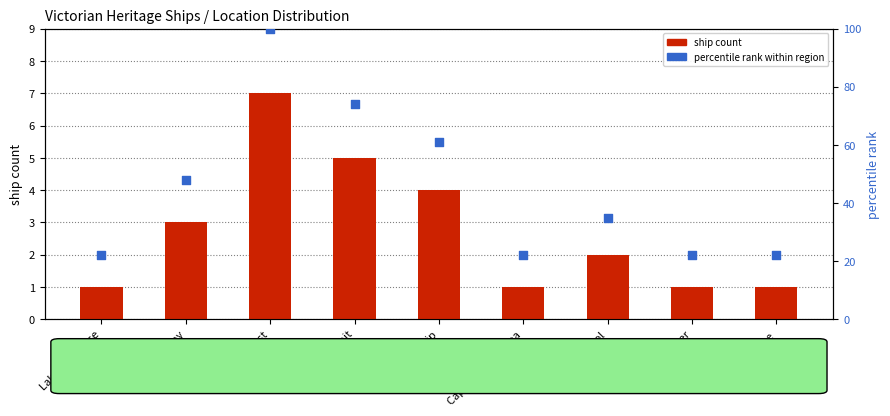

Is the value of percentile rank within region at Lorne greater than the value of ship count at Lakes Entrance?

Yes